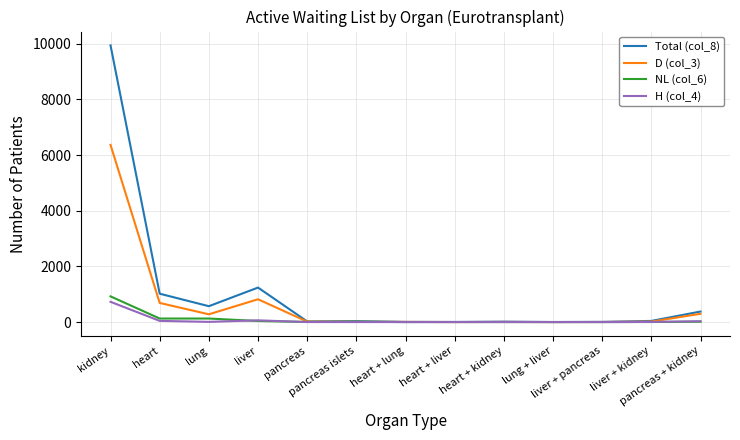

What is the greatest value displayed?

9939